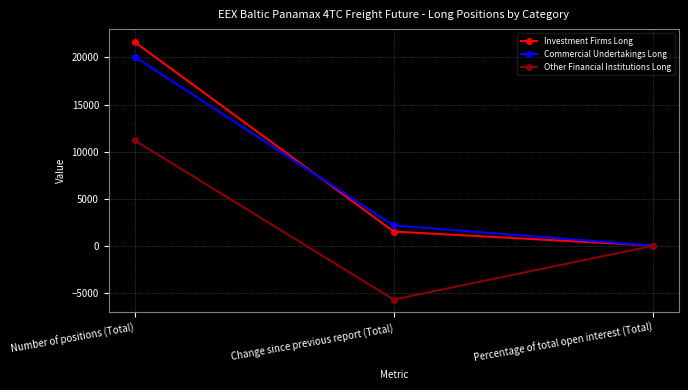

Which series changed the most between Change since previous report (Total) and Percentage of total open interest (Total)?

Other Financial Institutions Long